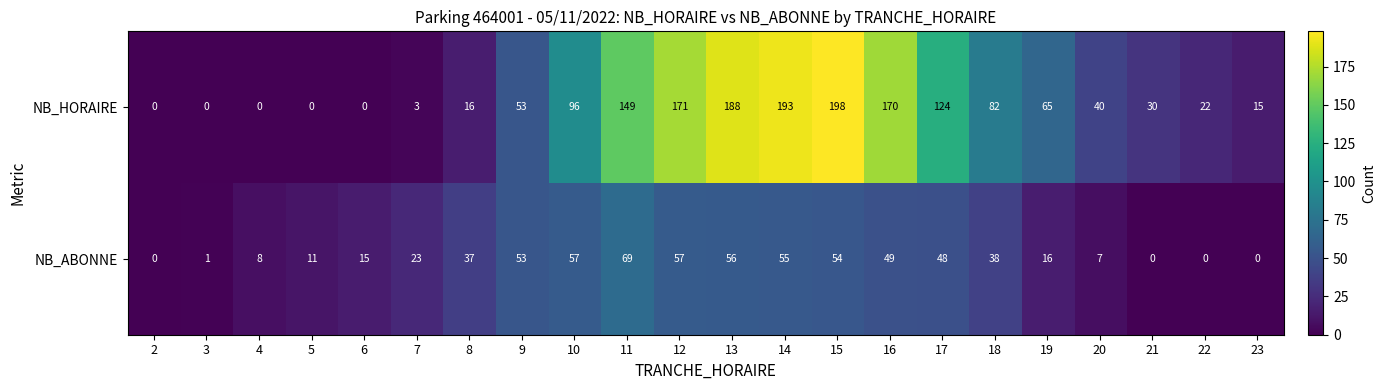

Which series has the widest spread of values?

NB_HORAIRE